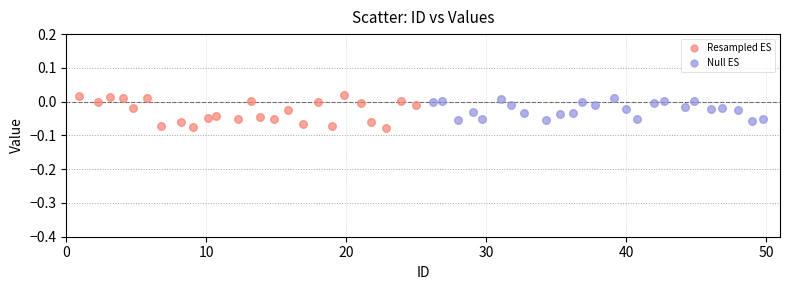

Which series has the largest Y range (max minus min)?

Resampled ES